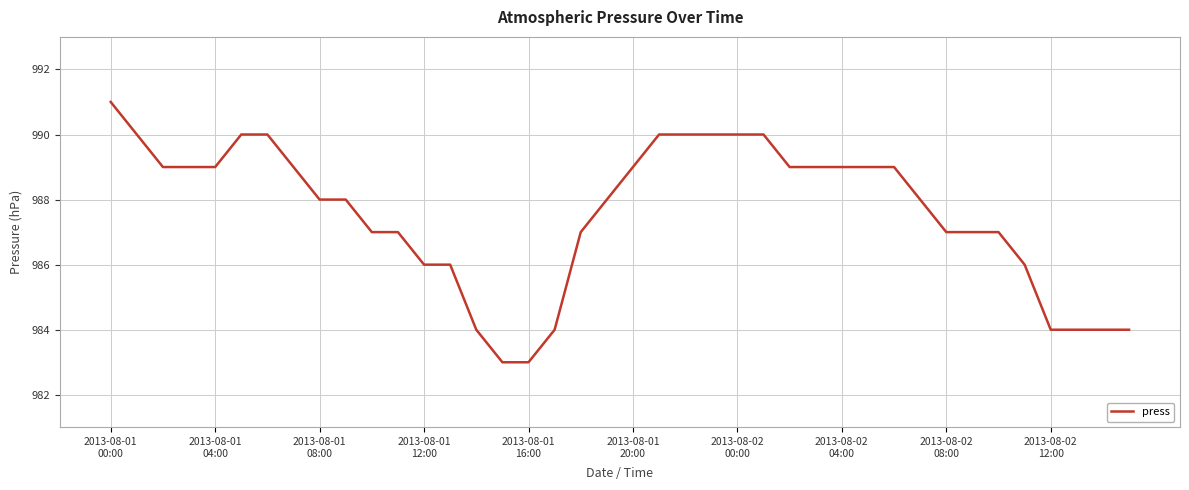

What is the average value?

988